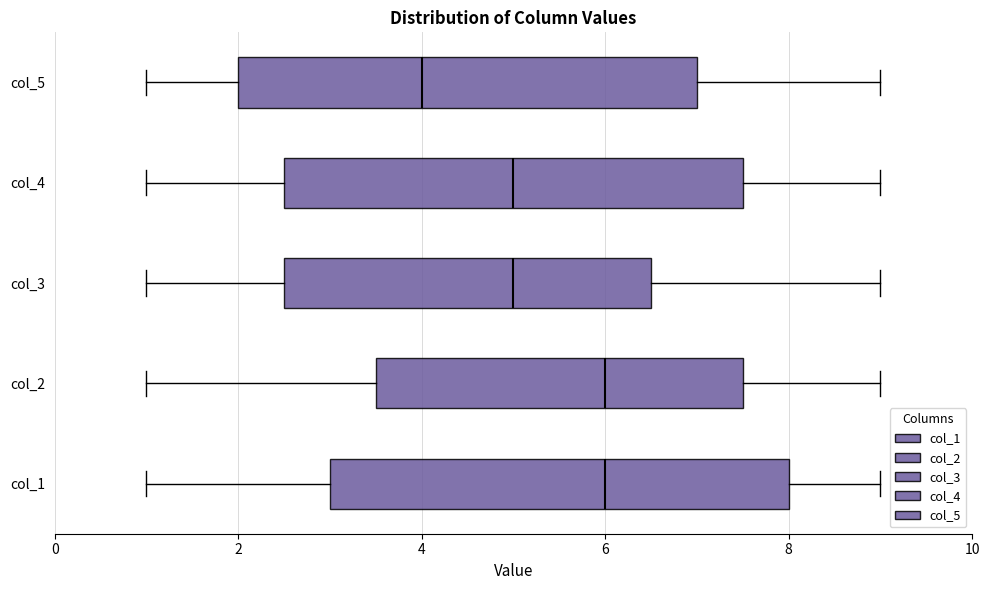

Reading bottom to top, transcribe this box plot: for each box, give where its median line is, the range the box spans, and where its two whiskers end, as read against the x-axis. The values are not printed on the chart, so give them approximately, as read against the axis.

col_1: median 6.0, box 3.0 to 8.0, whiskers 1.0 to 9.0
col_2: median 6.0, box 3.6 to 7.6, whiskers 1.0 to 9.0
col_3: median 5.0, box 2.6 to 6.6, whiskers 1.0 to 9.0
col_4: median 5.0, box 2.6 to 7.6, whiskers 1.0 to 9.0
col_5: median 4.0, box 2.0 to 7.0, whiskers 1.0 to 9.0